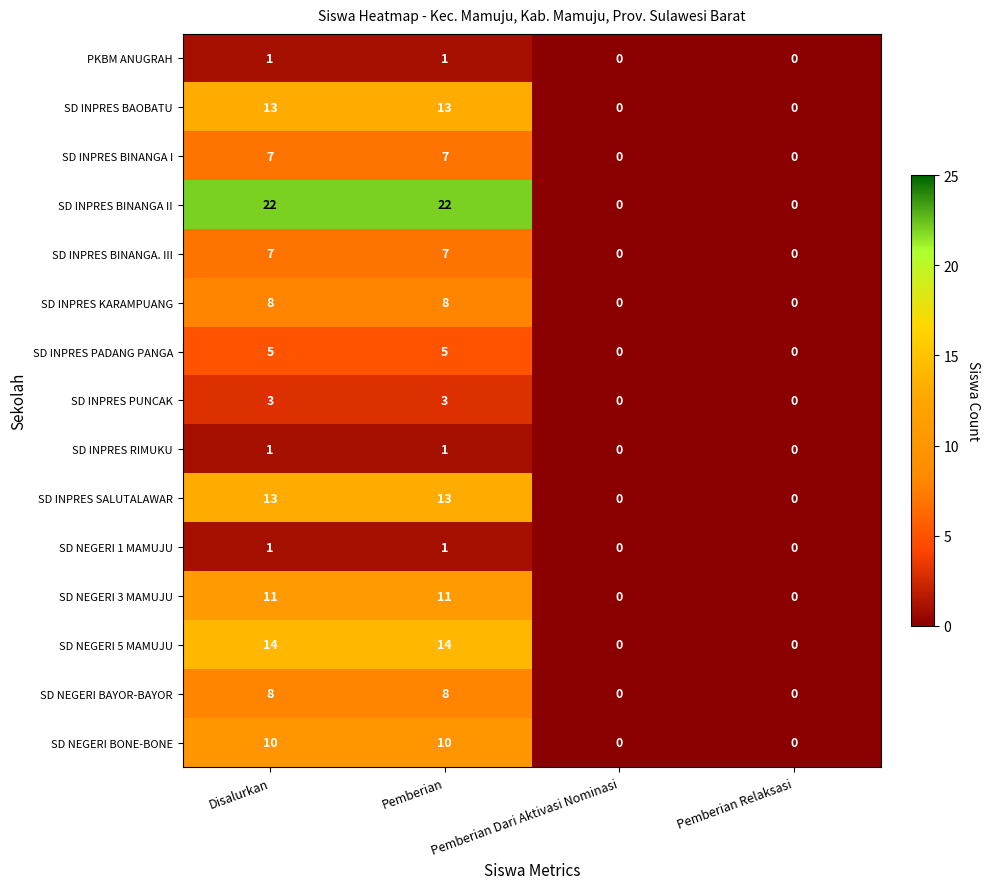

True or false: SD INPRES BINANGA II has a value of 22 at Disalurkan.

True